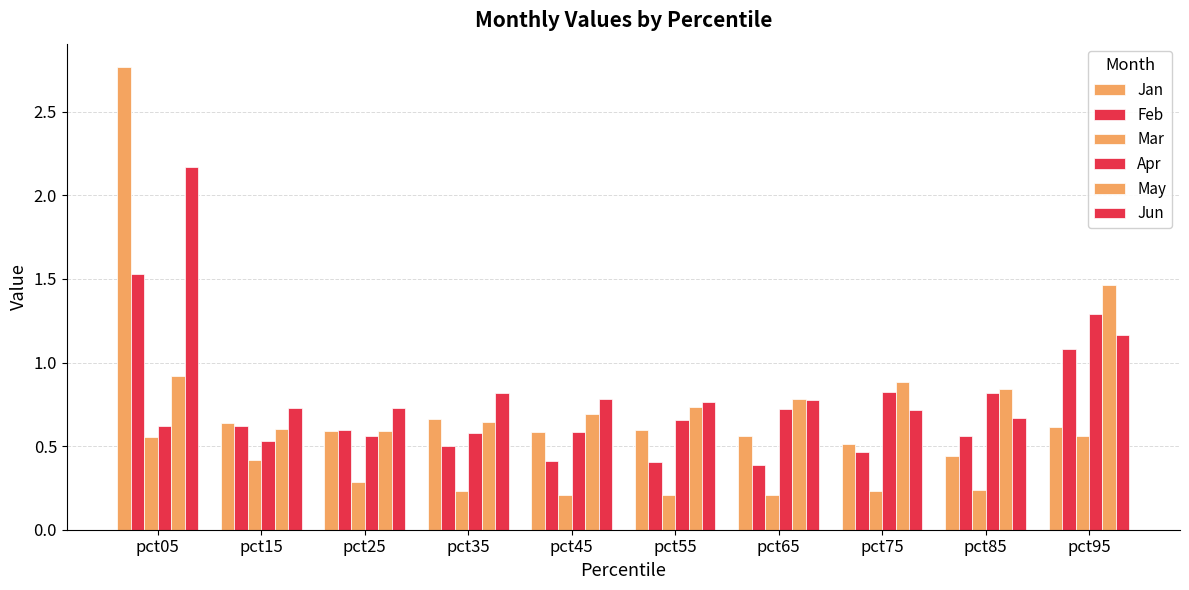

Which series has the largest total across all categories?

Jun